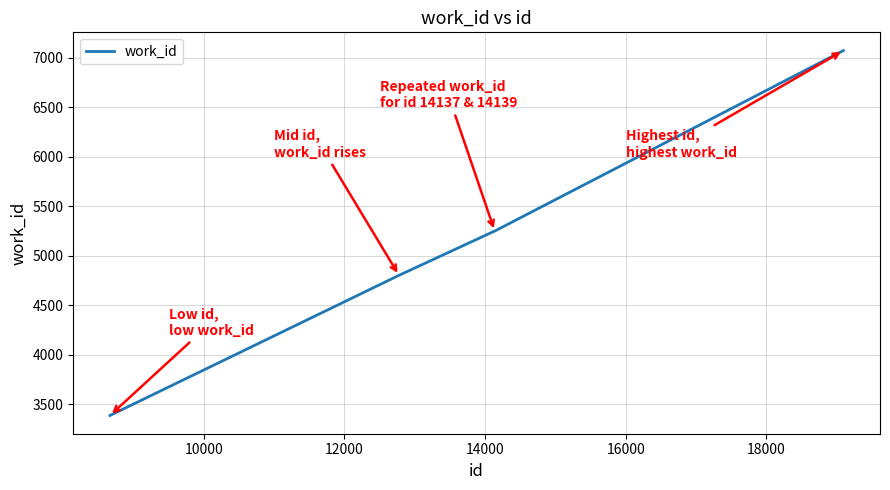

What is the sum of all values?

25753